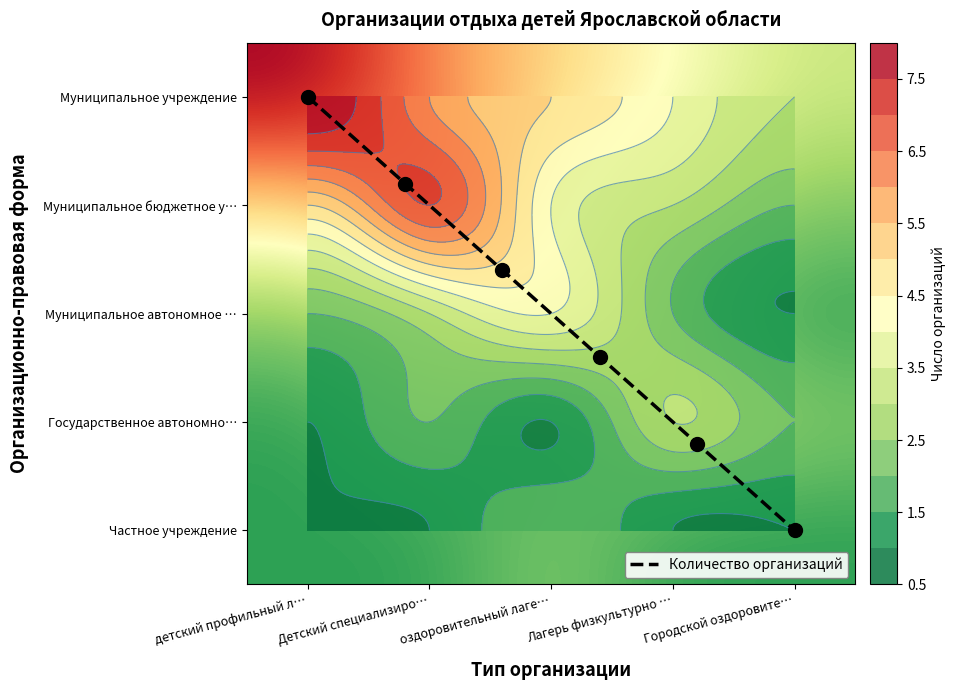

What is the total value across all series at оздоровительный лаге…?

16